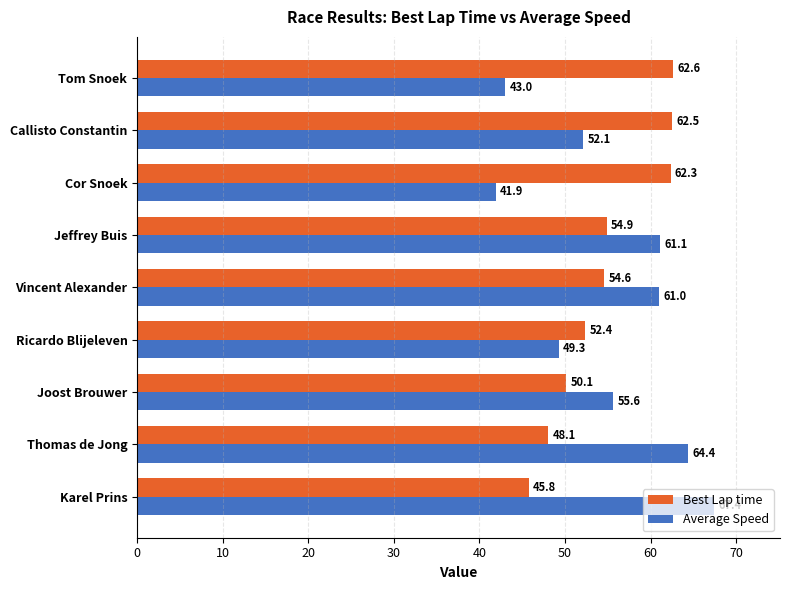

What is the average value of the Average Speed series?

55.1